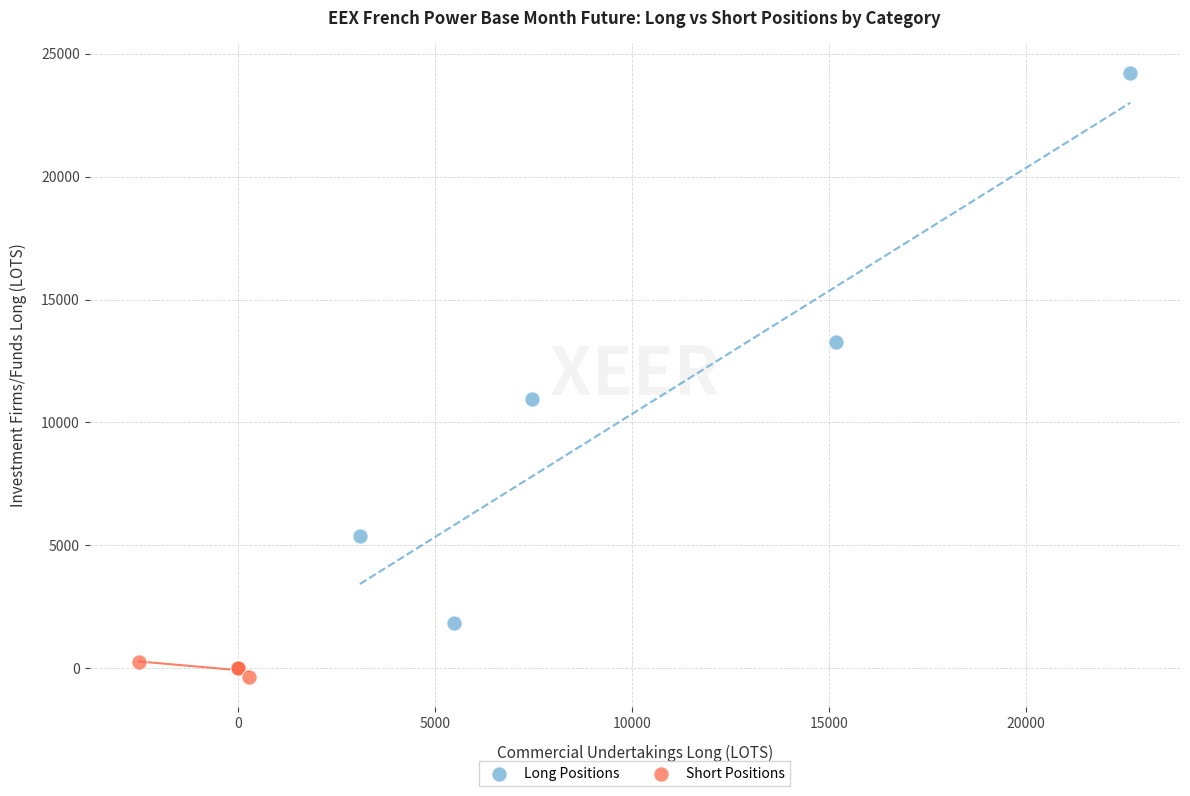

Which series reaches the minimum Y coordinate?

Short Positions